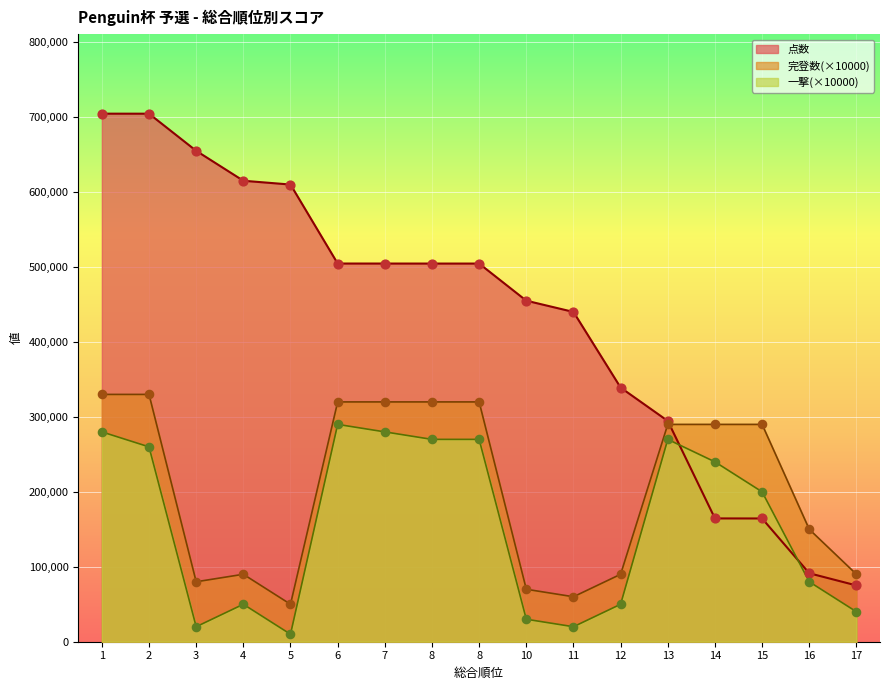

What is the total value across all series at 8?

1094590